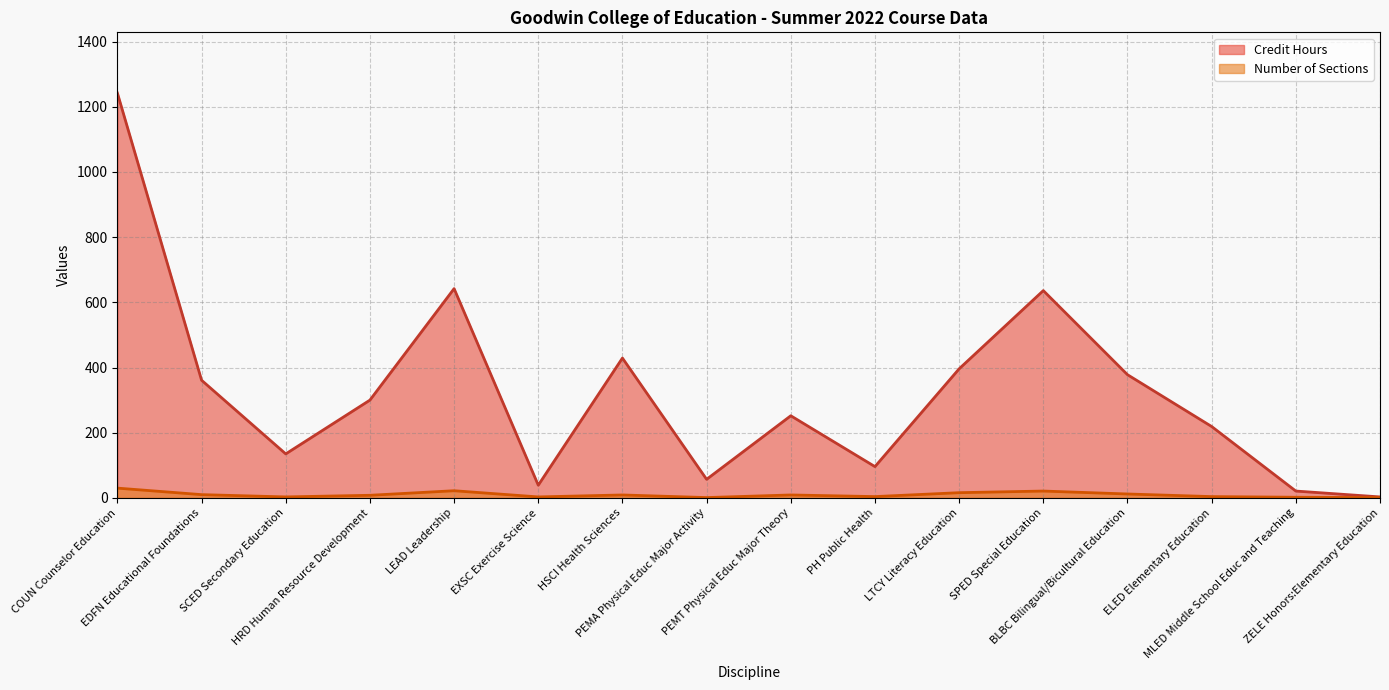

What is the average value of the Credit Hours series?

325